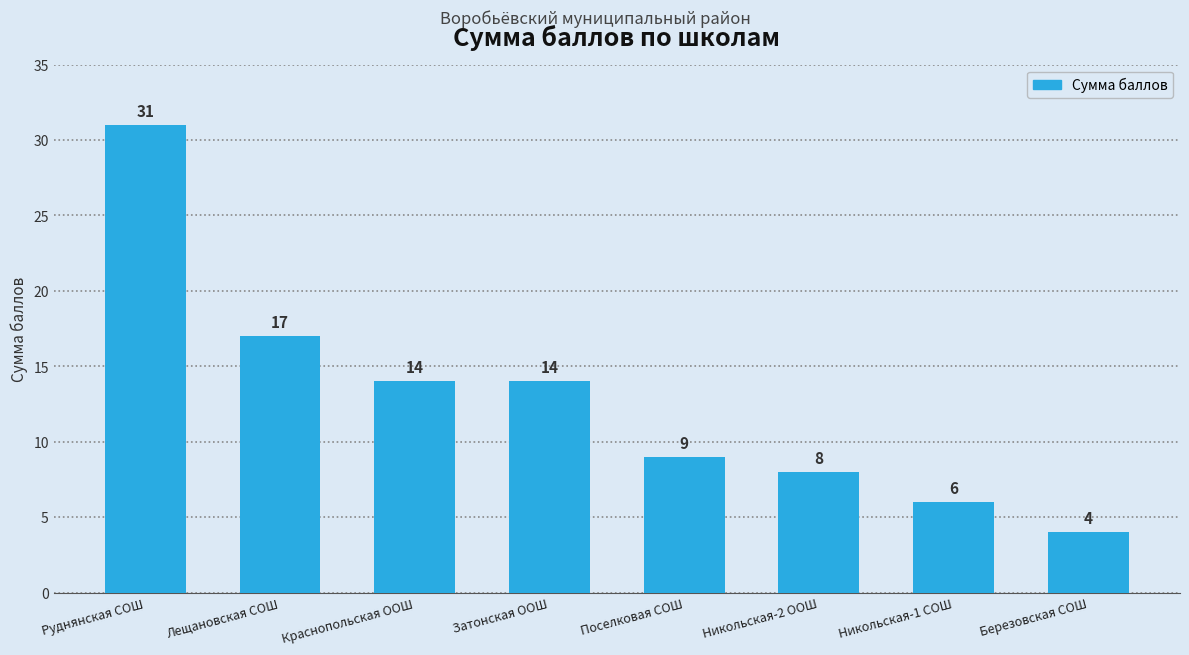

What is the maximum value shown in the chart?

31